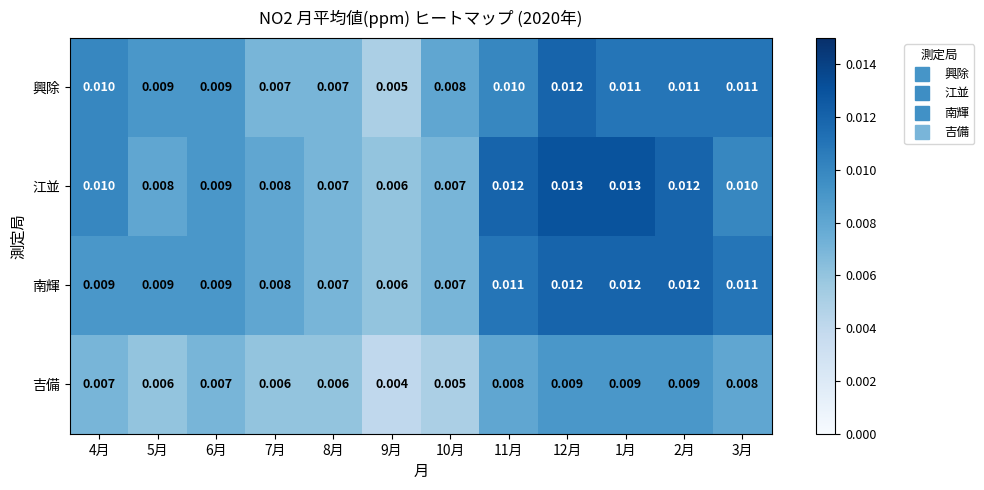

Is the value of 興除 at 7月 greater than the value of 吉備 at 9月?

Yes